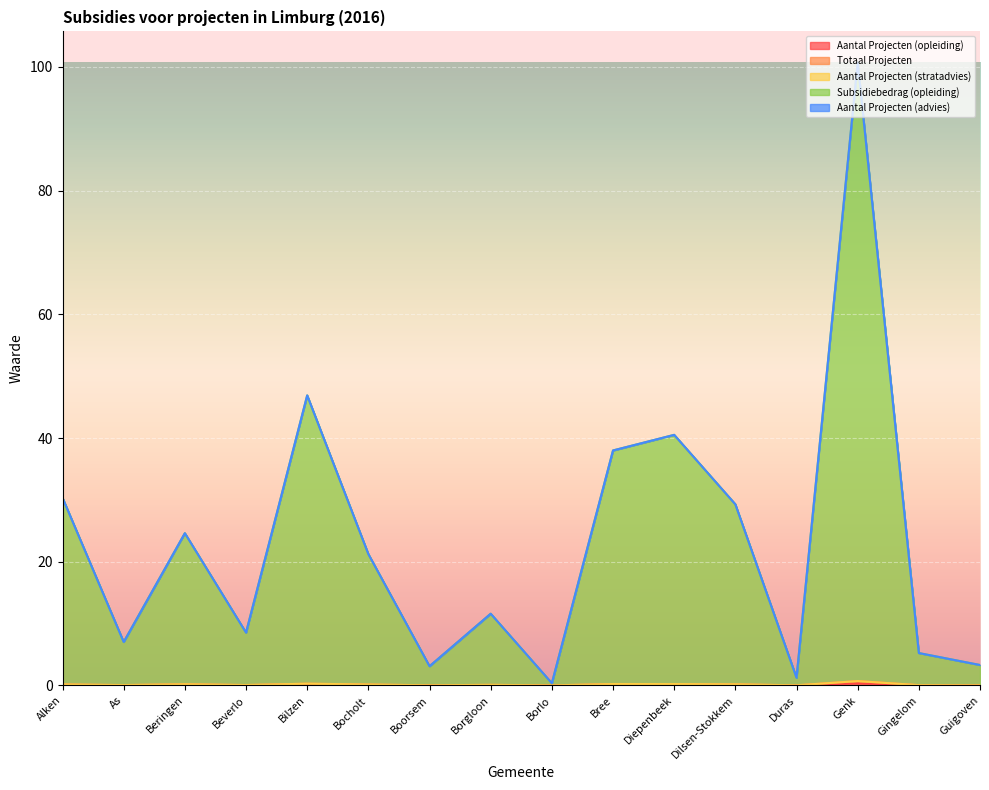

The value of Subsidiebedrag (opleiding) at As is 7.0. True or false?

True